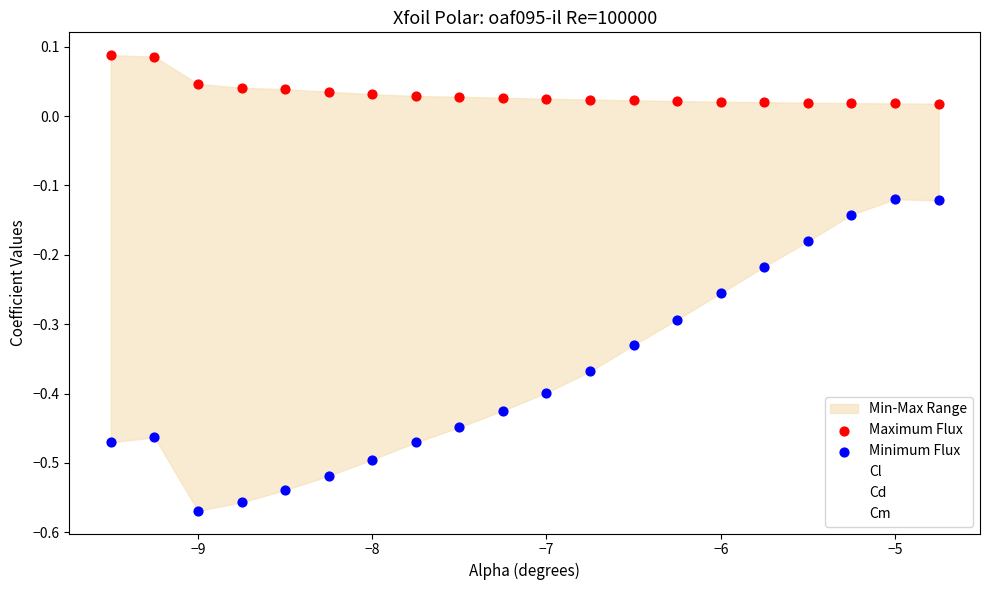

Which series reaches the minimum Y coordinate?

Minimum Flux